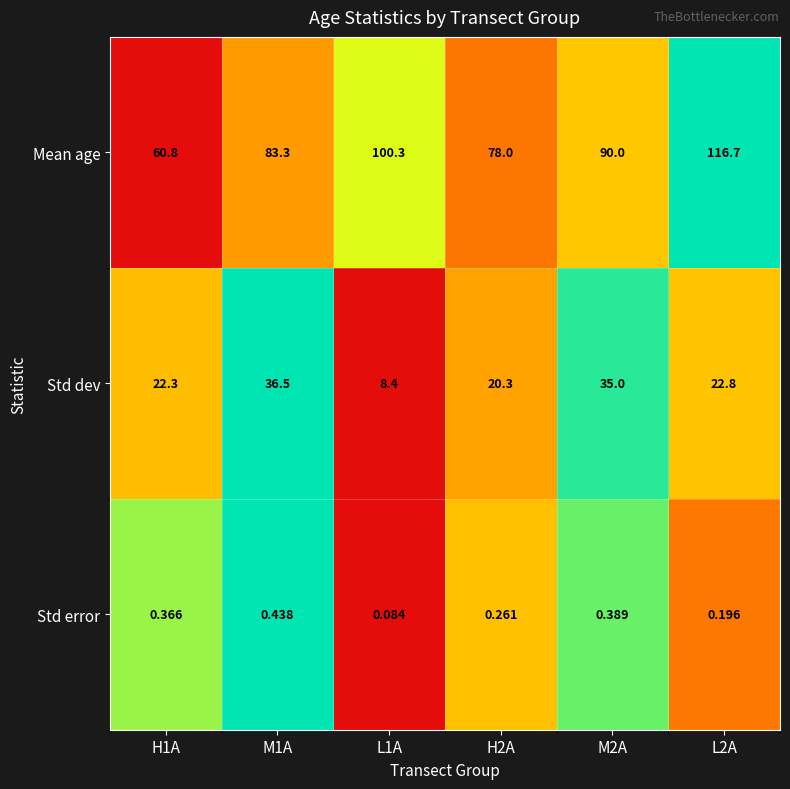

List the series in order of their overall mean, lowest first.

Std error, Std dev, Mean age